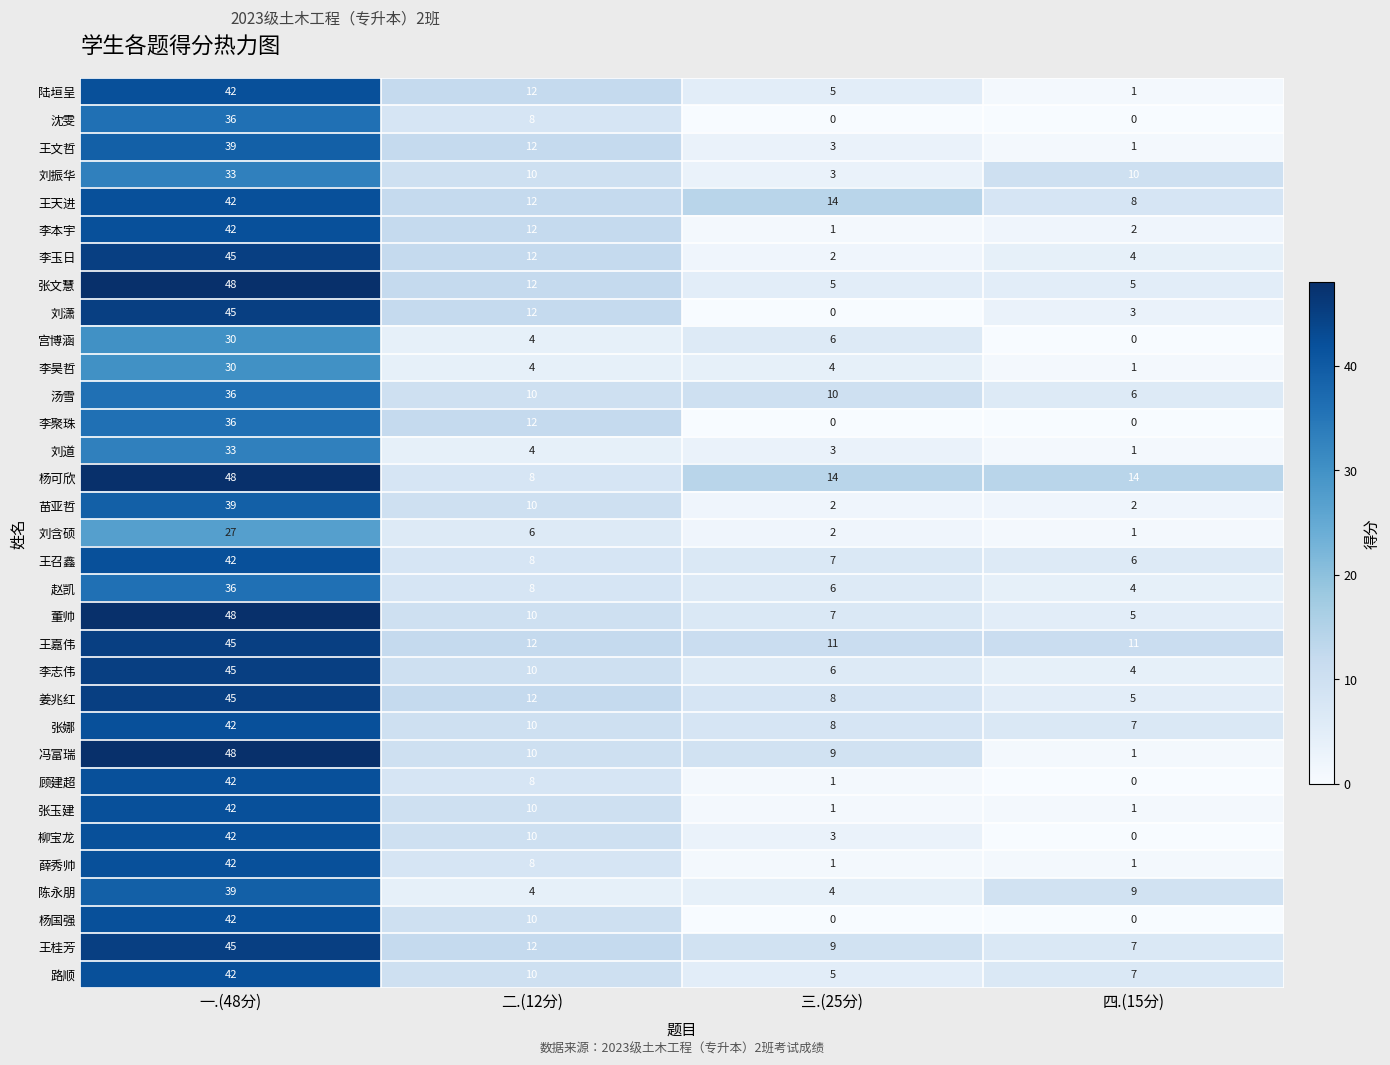

Which label corresponds to the largest value in the chart?

一.(48分)